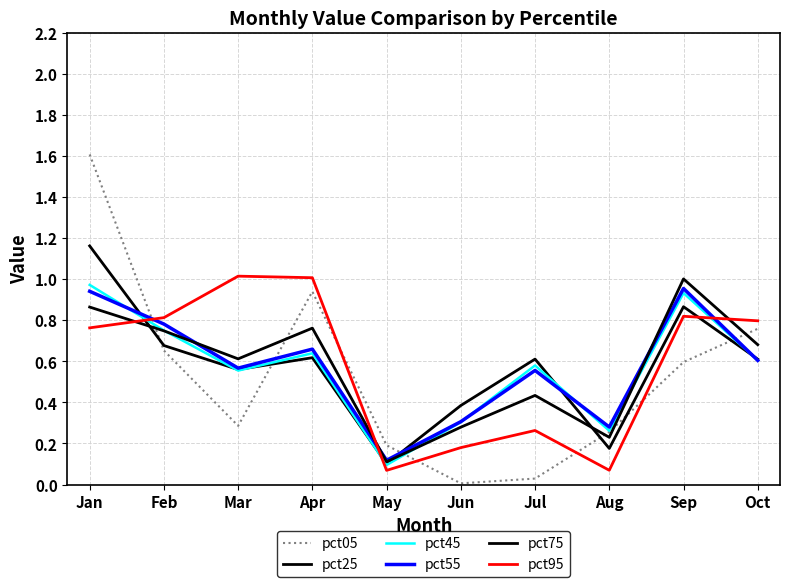

What is the maximum value for pct95?

1.0